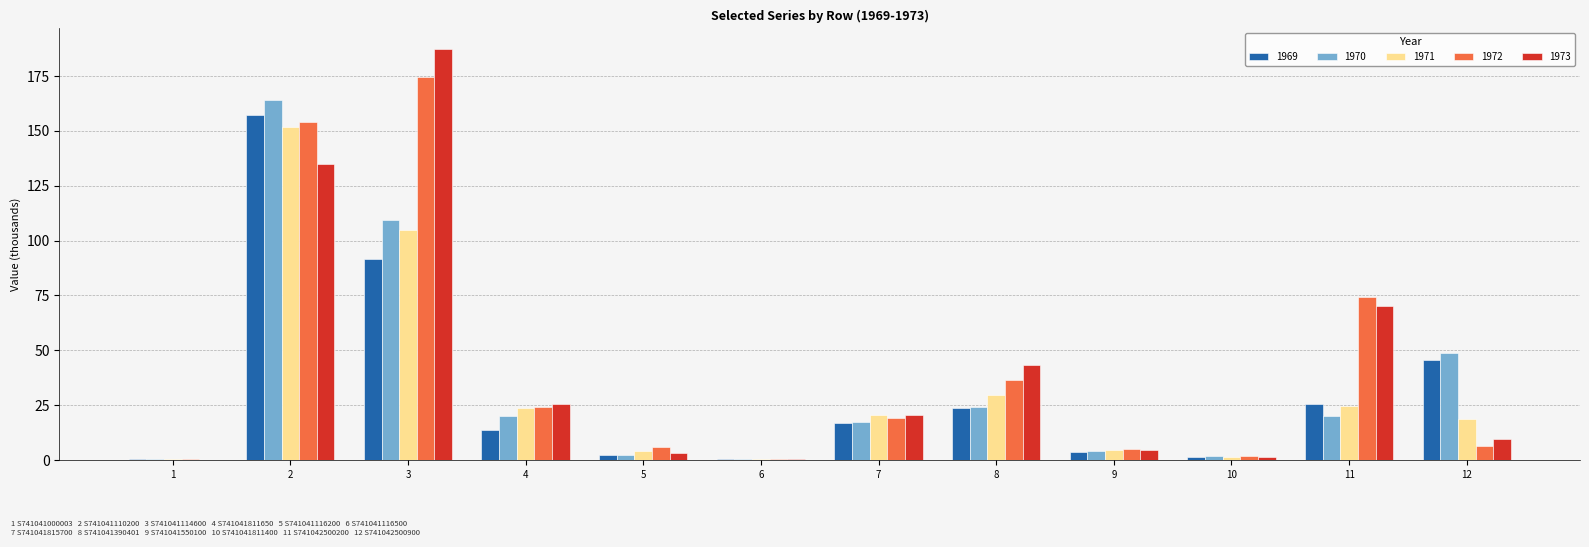

How many data points does each series have?

12